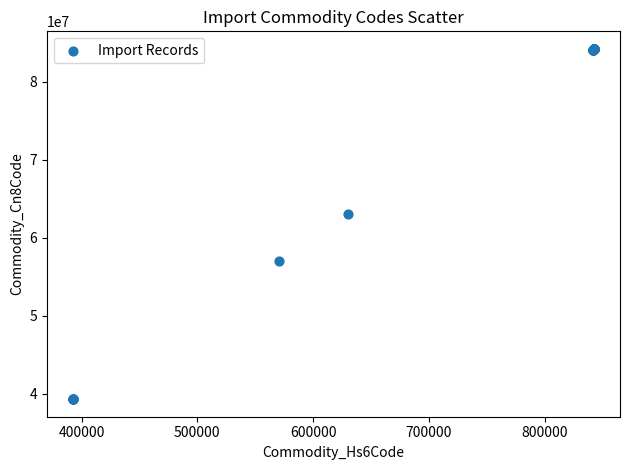

What Y value in the scatter plot is closest to 61759033?

63014090